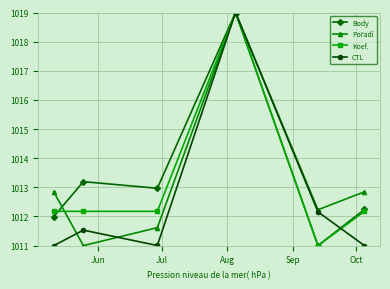

In CTL, how many points are higher than both neighbors (excluding endpoints)?

2